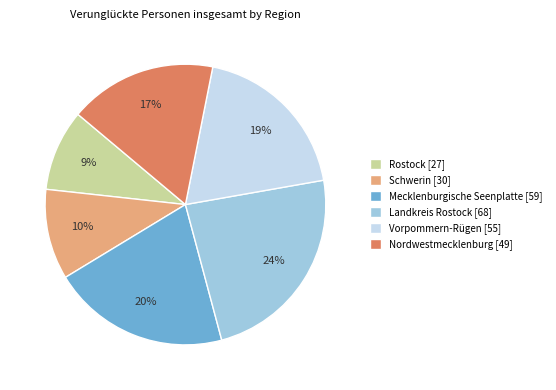

True or false: Mecklenburgische Seenplatte accounts for 20% of the total.

True